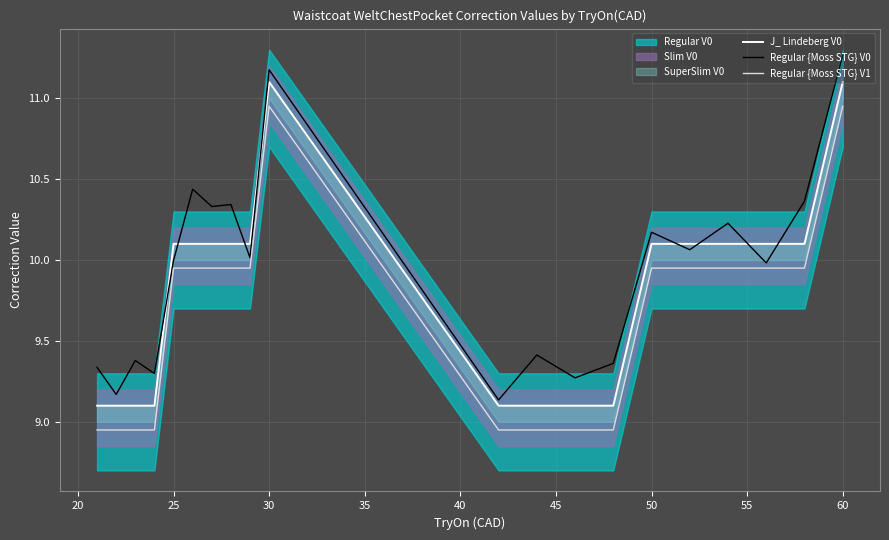

Which category has the highest value in the Regular {Moss STG} V0 series?

60